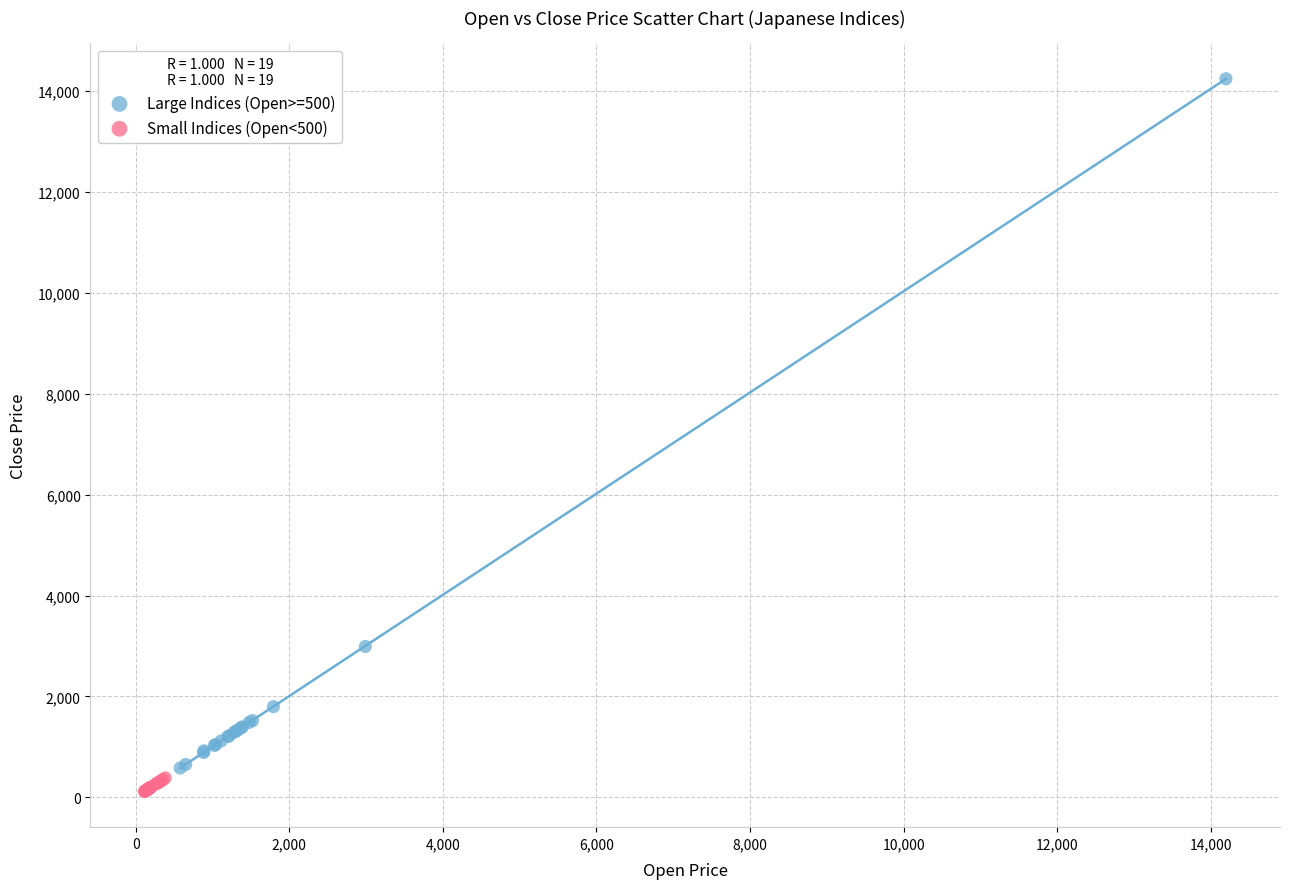

Which series has the widest spread of Y values?

Large Indices (Open>=500)